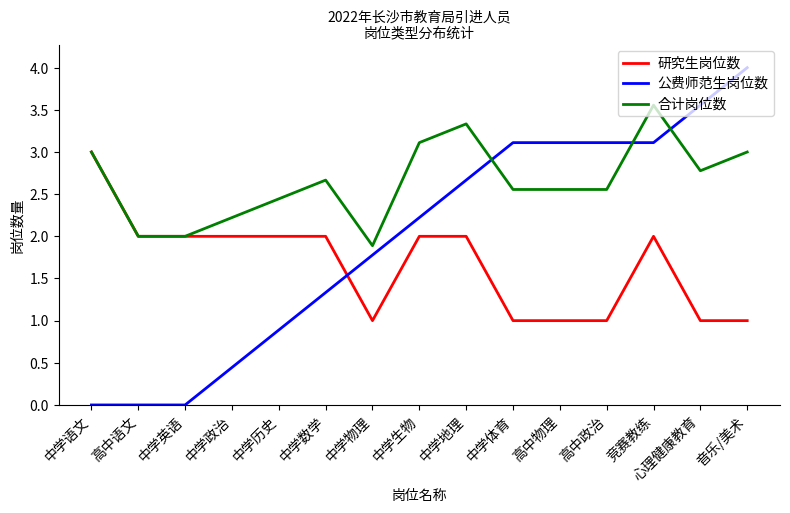

The value of 研究生岗位数 at 心理健康教育 is 1.0. True or false?

True